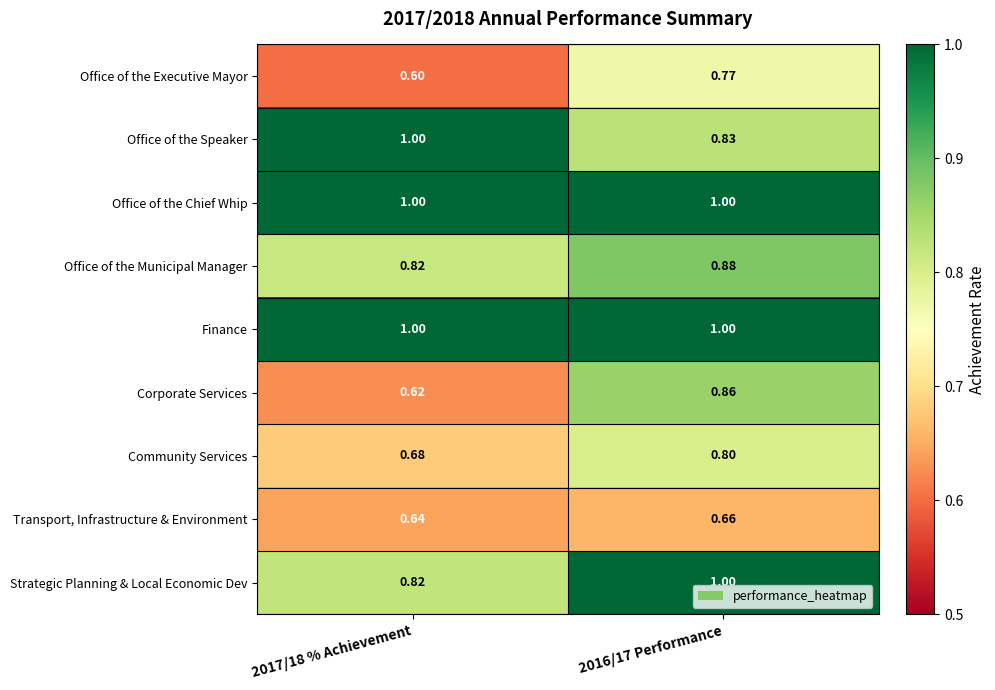

What is the difference between the highest and lowest values at 2017/18 % Achievement?

0.4